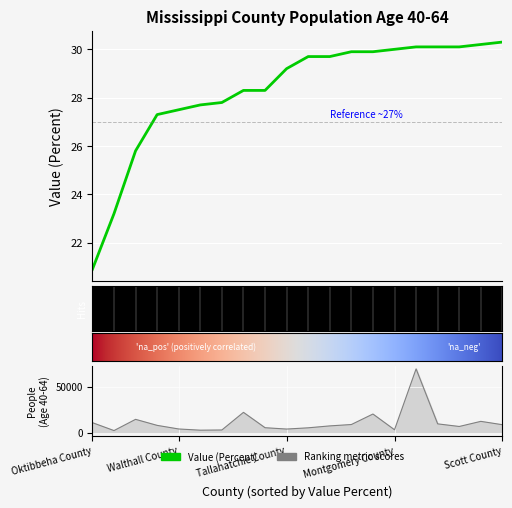

Which series has the widest spread of values?

People (Age 40-64)